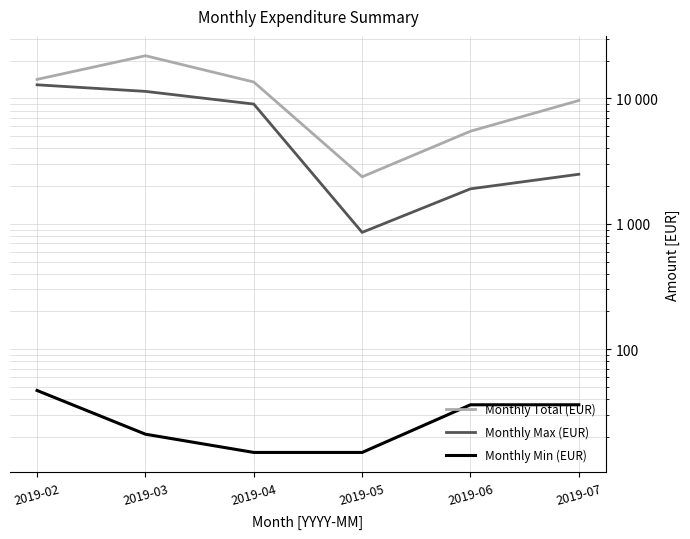

List the labels in order of Monthly Total (EUR) value, largest first.

2019-03, 2019-02, 2019-04, 2019-07, 2019-06, 2019-05